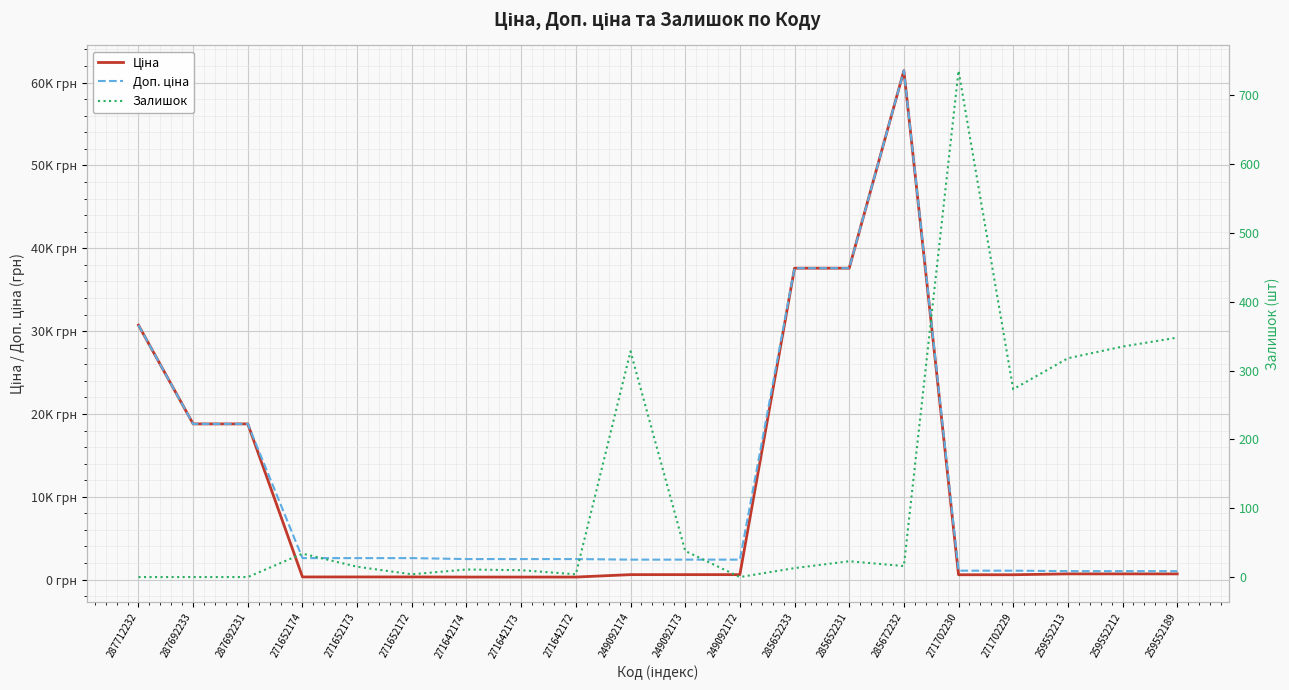

After their last crossing, which series has the higher values: Ціна or Залишок?

Ціна